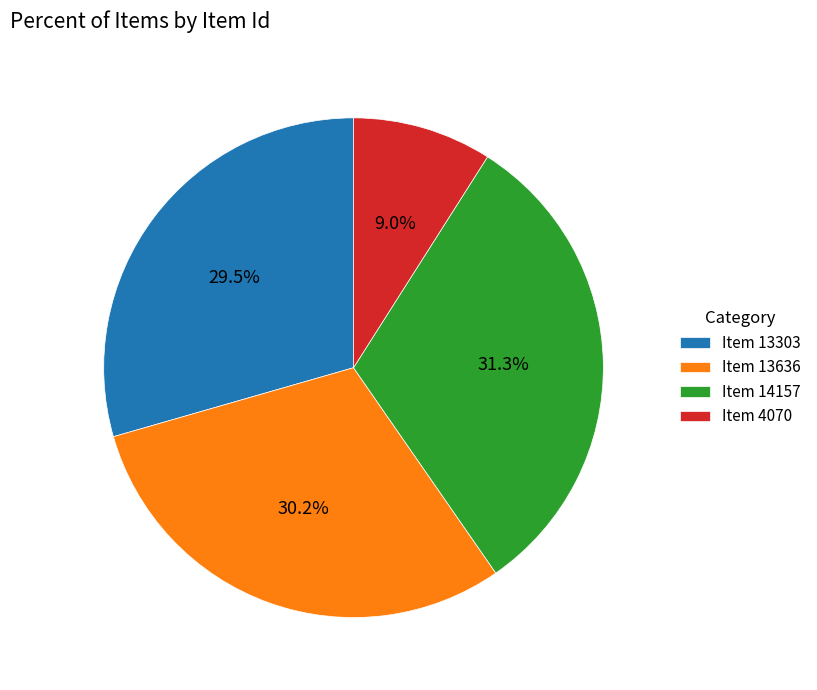

Is it true that Item 14157 is 31% of the pie?

True